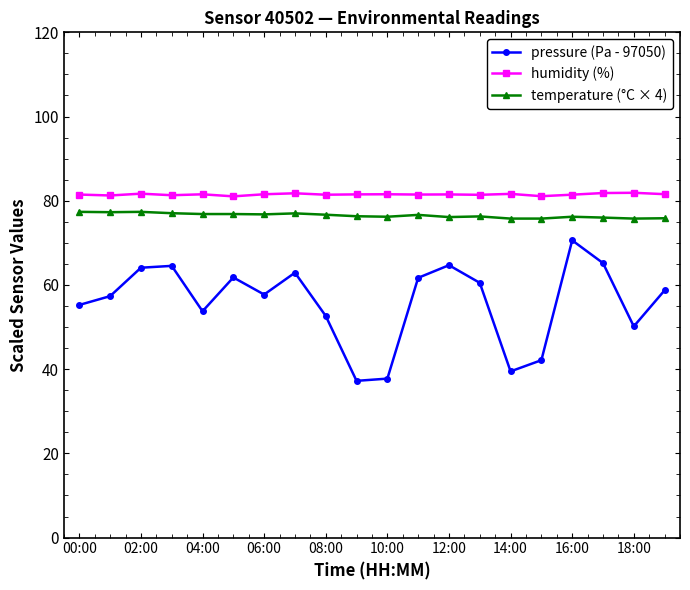

How many data points does each series have?

20